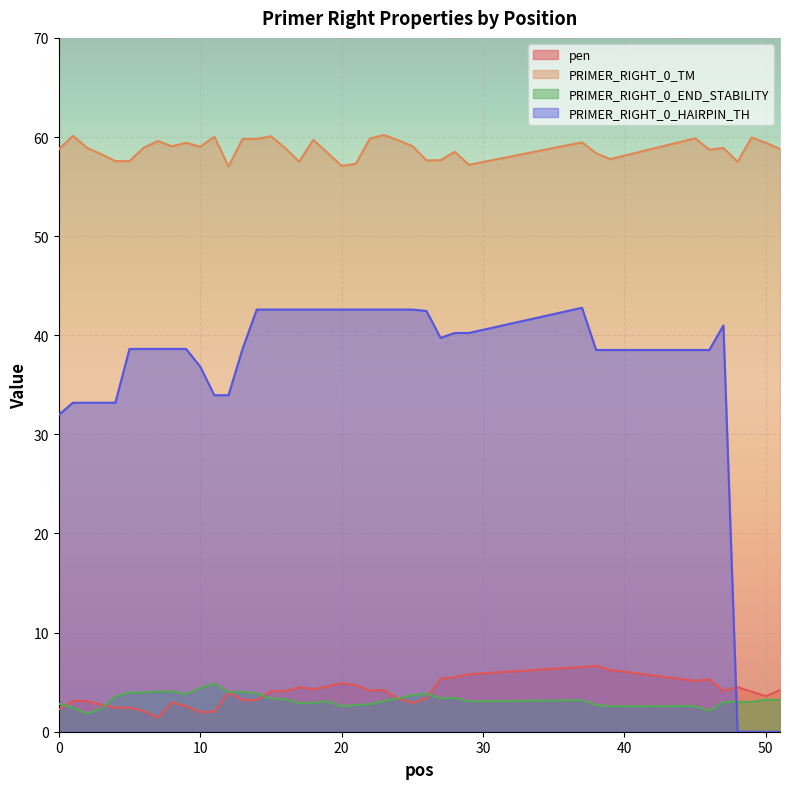

At which category does pen reach its first local peak?

1